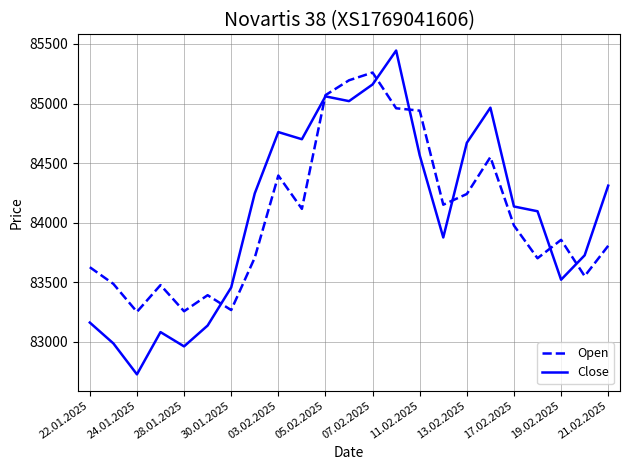

What is the average value of the Close series?

84076